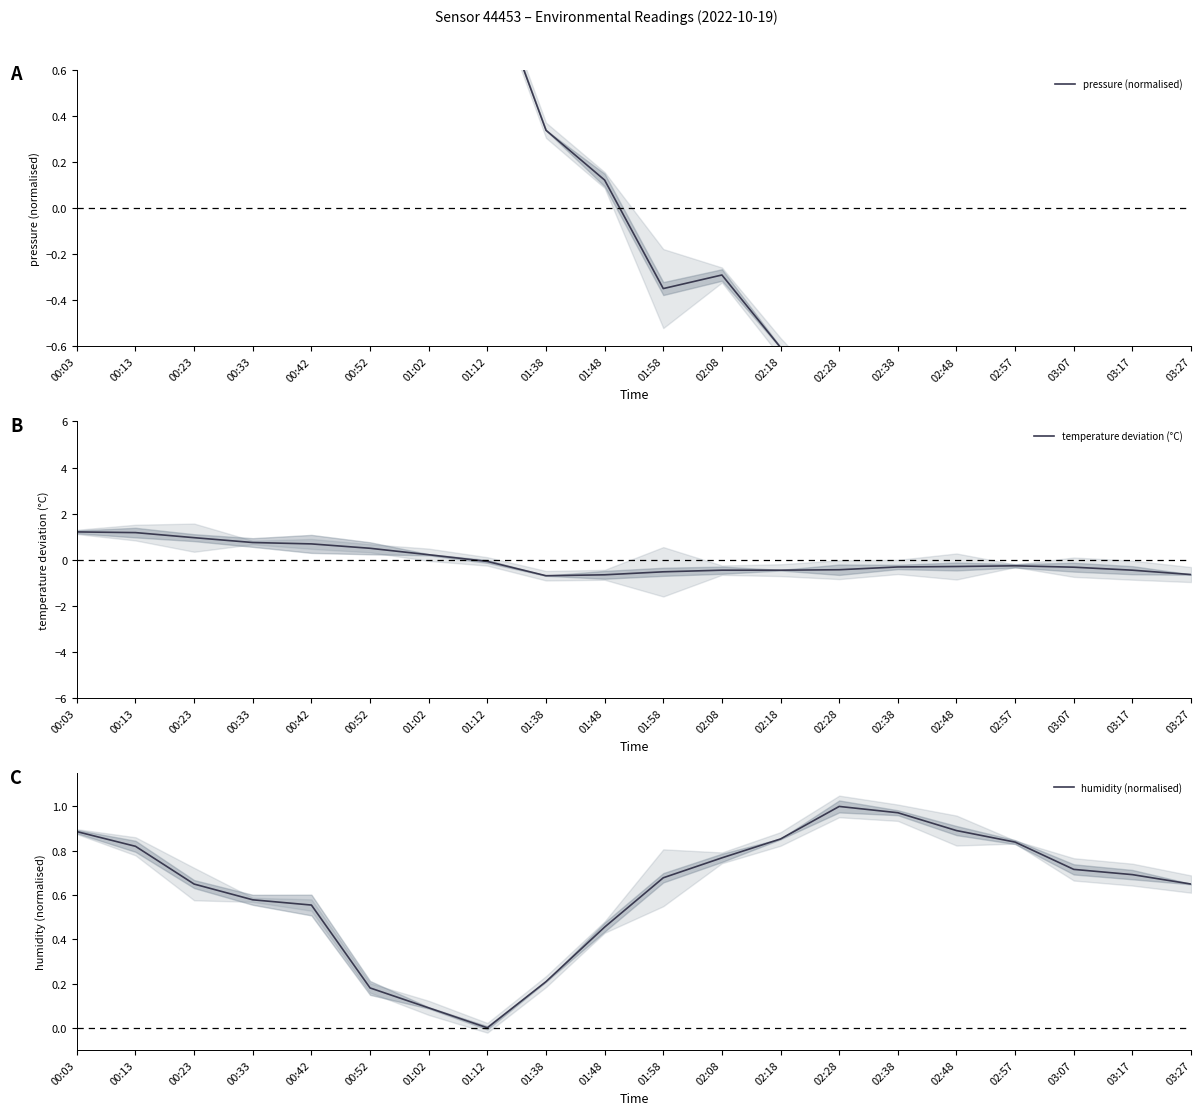

How many data points in pressure (normalised) are less than 0?

10